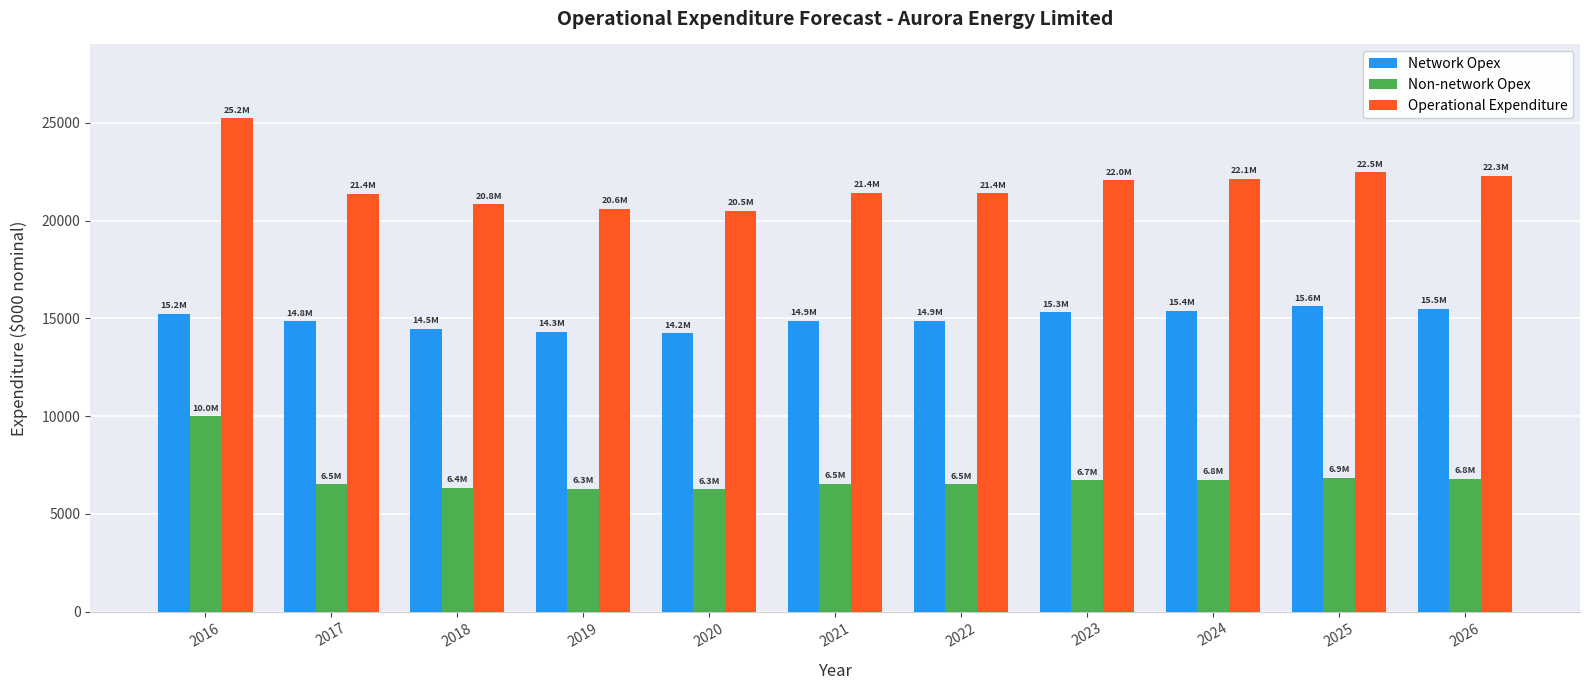

List the series in order of their overall mean, highest first.

Operational Expenditure, Network Opex, Non-network Opex